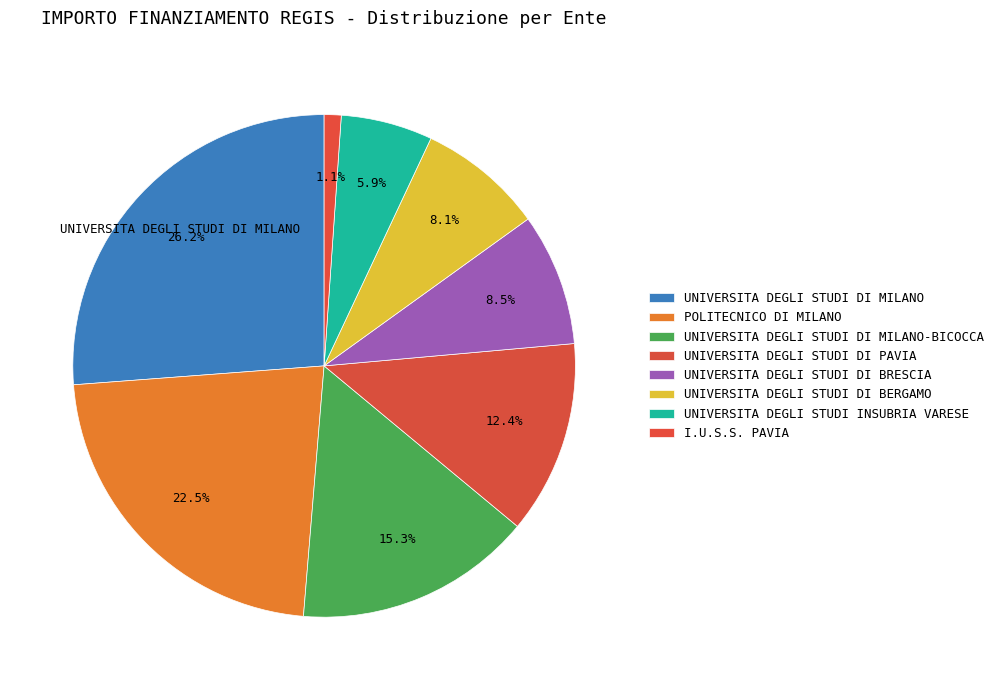

Is it true that UNIVERSITA DEGLI STUDI DI MILANO is 34% of the pie?

False